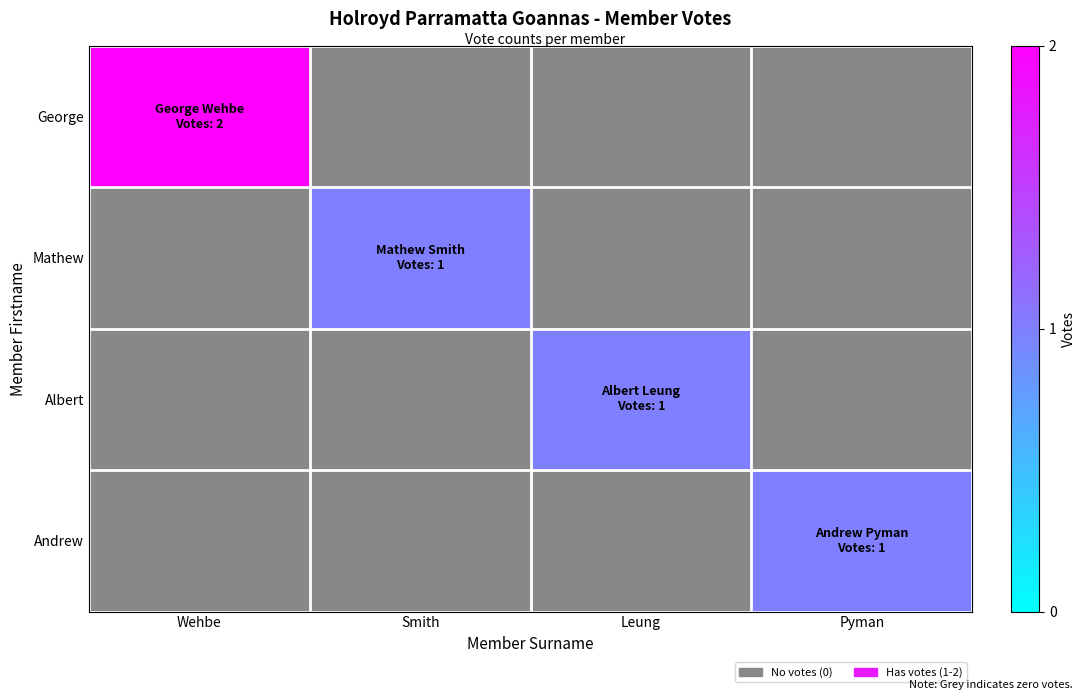

The George series shows 2 at Wehbe. True or false?

True